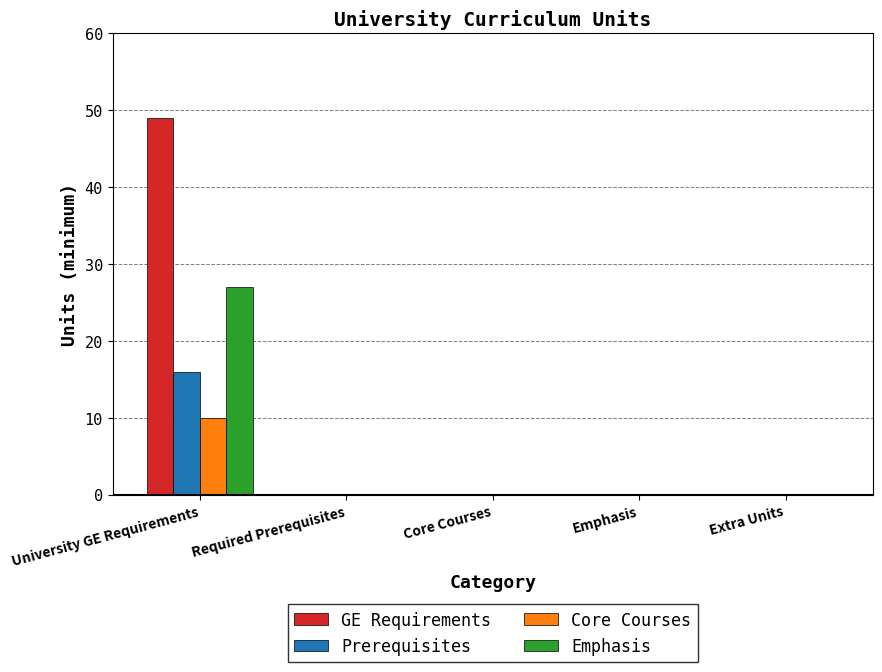

What is the sum of the GE Requirements values at University GE Requirements and Emphasis?

49